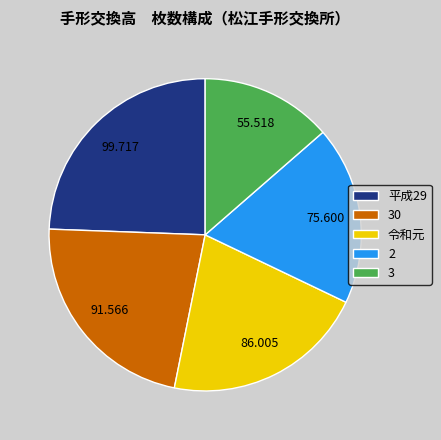

Is it true that 30 is 29% of the pie?

False